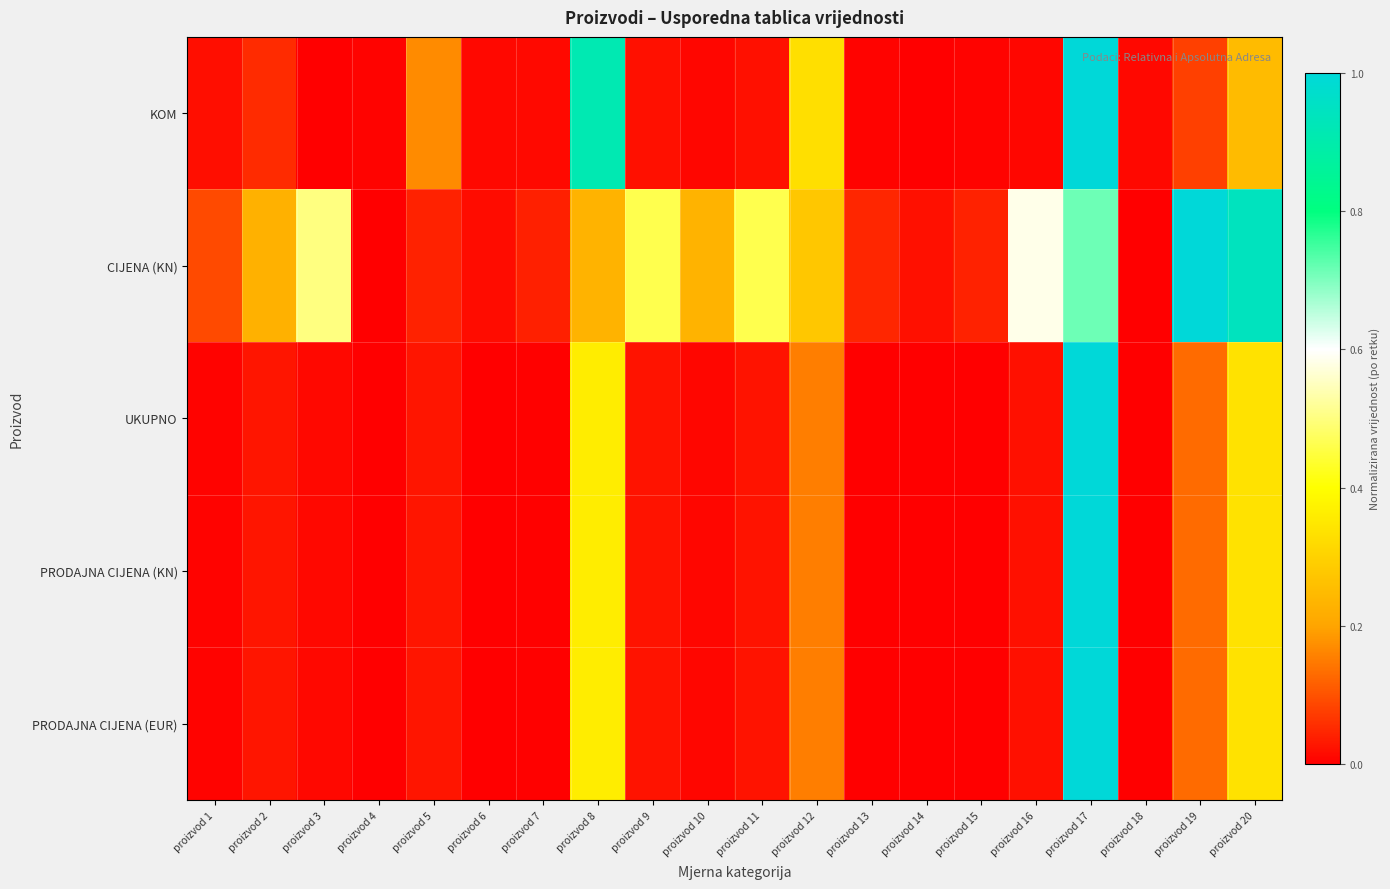

Reading left to right, what are all the values shown in this chart?

KOM: proizvod 1=0.0	proizvod 2=0.1	proizvod 3=0.0	proizvod 4=0.0	proizvod 5=0.2	proizvod 6=0.0	proizvod 7=0.0	proizvod 8=0.9	proizvod 9=0.0	proizvod 10=0.0	proizvod 11=0.0	proizvod 12=0.3	proizvod 13=0.0	proizvod 14=0.0	proizvod 15=0.0	proizvod 16=0.0	proizvod 17=1.0	proizvod 18=0.0	proizvod 19=0.1	proizvod 20=0.2
CIJENA (KN): proizvod 1=0.1	proizvod 2=0.2	proizvod 3=0.5	proizvod 4=0.0	proizvod 5=0.0	proizvod 6=0.0	proizvod 7=0.0	proizvod 8=0.2	proizvod 9=0.5	proizvod 10=0.2	proizvod 11=0.5	proizvod 12=0.3	proizvod 13=0.0	proizvod 14=0.0	proizvod 15=0.0	proizvod 16=0.6	proizvod 17=0.7	proizvod 18=0.0	proizvod 19=1.0	proizvod 20=0.9
UKUPNO: proizvod 1=0.0	proizvod 2=0.0	proizvod 3=0.0	proizvod 4=0.0	proizvod 5=0.0	proizvod 6=0.0	proizvod 7=0.0	proizvod 8=0.4	proizvod 9=0.0	proizvod 10=0.0	proizvod 11=0.0	proizvod 12=0.2	proizvod 13=0.0	proizvod 14=0.0	proizvod 15=0.0	proizvod 16=0.0	proizvod 17=1.0	proizvod 18=0.0	proizvod 19=0.1	proizvod 20=0.3
PRODAJNA CIJENA (KN): proizvod 1=0.0	proizvod 2=0.0	proizvod 3=0.0	proizvod 4=0.0	proizvod 5=0.0	proizvod 6=0.0	proizvod 7=0.0	proizvod 8=0.4	proizvod 9=0.0	proizvod 10=0.0	proizvod 11=0.0	proizvod 12=0.2	proizvod 13=0.0	proizvod 14=0.0	proizvod 15=0.0	proizvod 16=0.0	proizvod 17=1.0	proizvod 18=0.0	proizvod 19=0.1	proizvod 20=0.3
PRODAJNA CIJENA (EUR): proizvod 1=0.0	proizvod 2=0.0	proizvod 3=0.0	proizvod 4=0.0	proizvod 5=0.0	proizvod 6=0.0	proizvod 7=0.0	proizvod 8=0.4	proizvod 9=0.0	proizvod 10=0.0	proizvod 11=0.0	proizvod 12=0.2	proizvod 13=0.0	proizvod 14=0.0	proizvod 15=0.0	proizvod 16=0.0	proizvod 17=1.0	proizvod 18=0.0	proizvod 19=0.1	proizvod 20=0.3